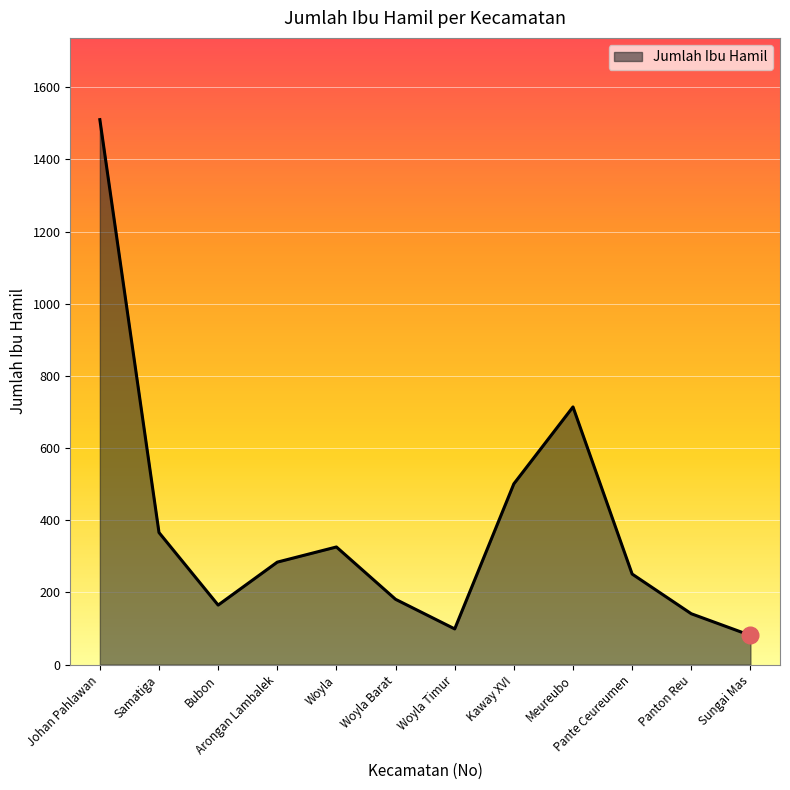

What is the change in value from Bubon to Woyla?

+161